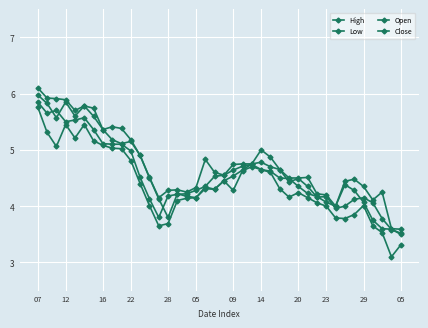

True or false: High and Close intersect in this chart.

False